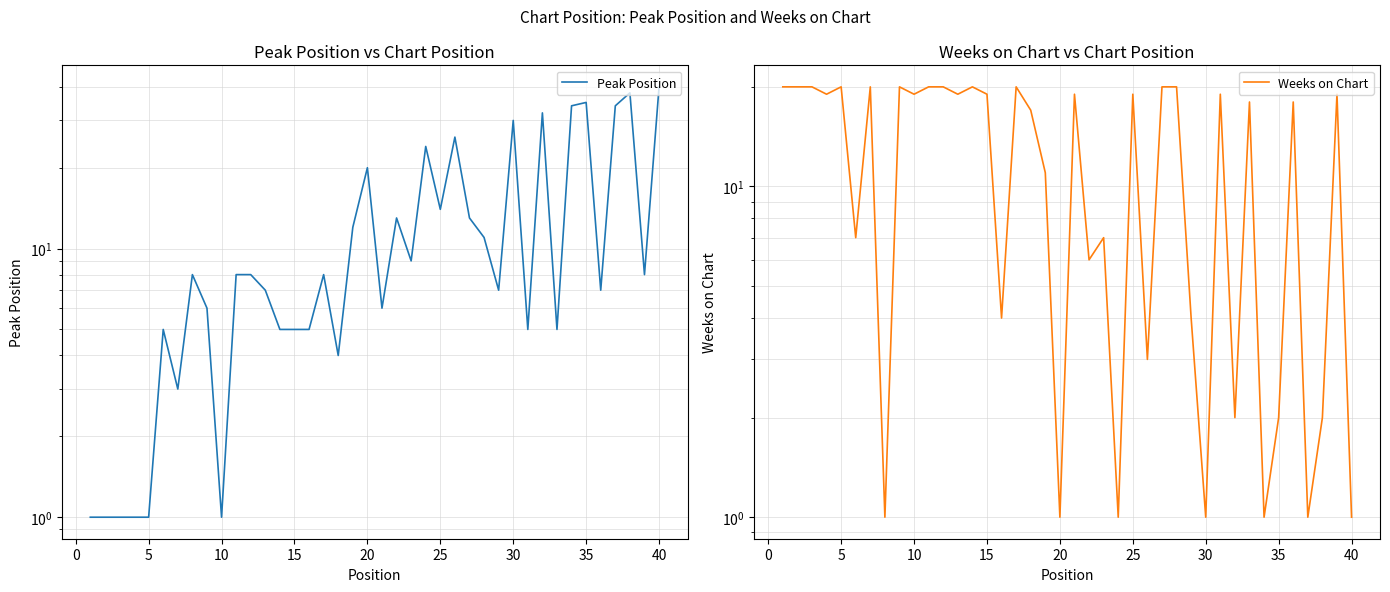

At which label does Weeks on Chart reach its minimum?

30